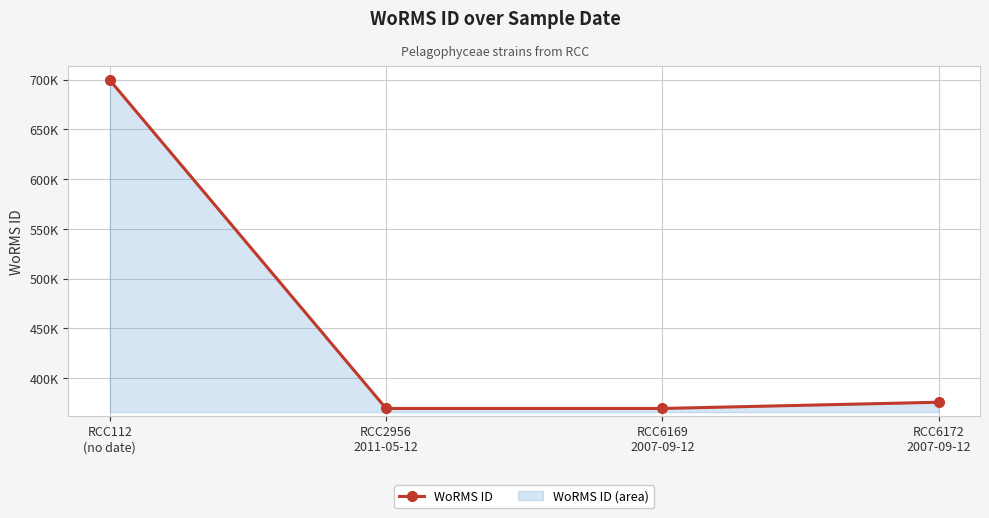

True or false: the data shows 369489 at RCC2956
2011-05-12.

True